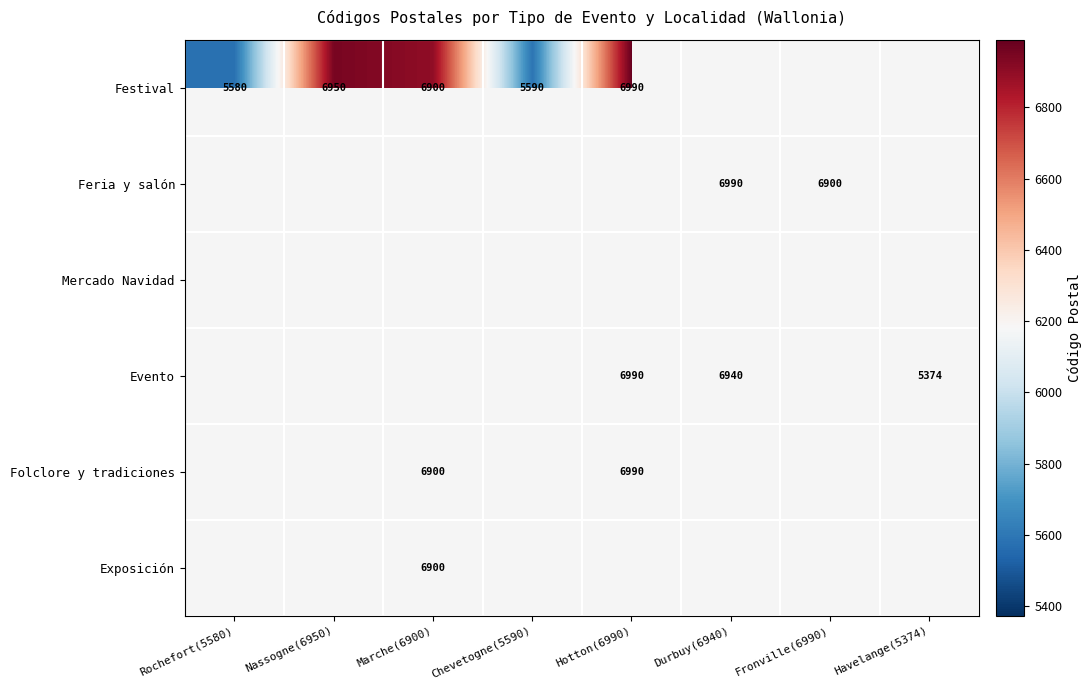

What value does the Evento series have at Hotton(6990)?

6990.0